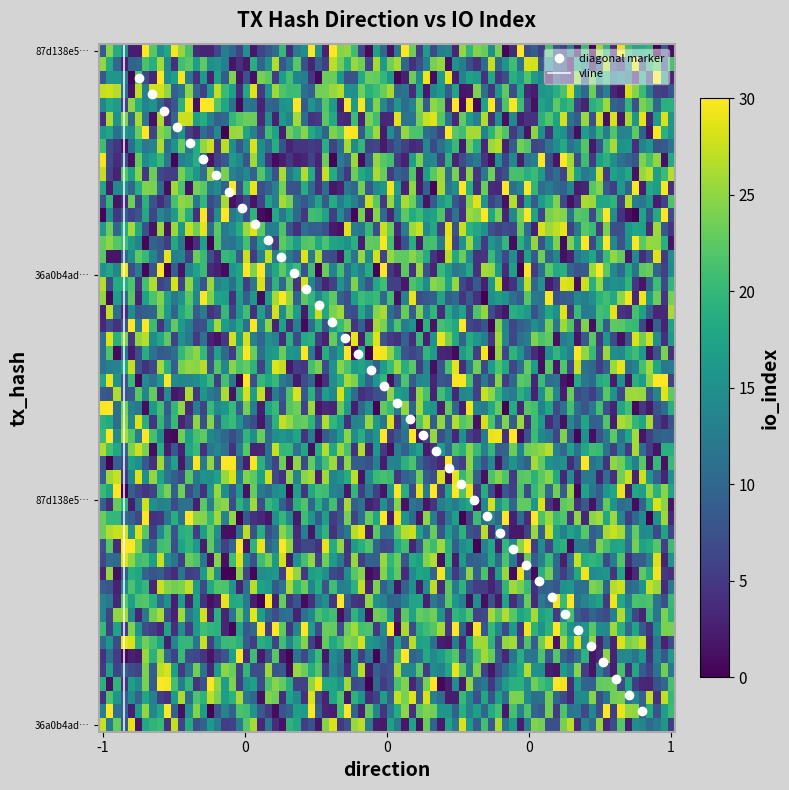

Count the number of data series in this chart.

2